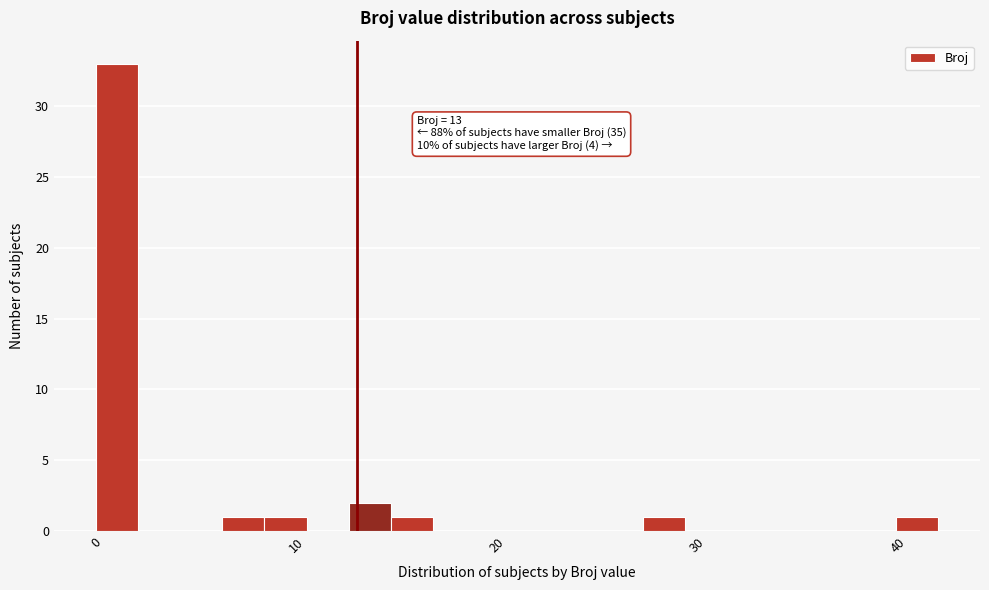

Around what value on the x-axis is the tallest bar? Give the approximate position of its centre, as read against the axis.

1